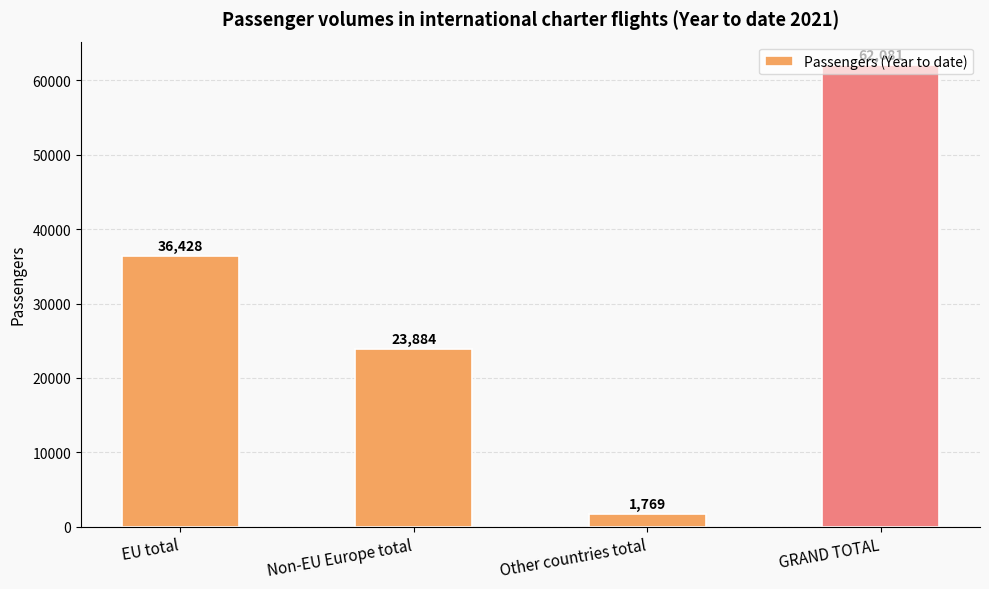

Which has a higher value, GRAND TOTAL or EU total?

GRAND TOTAL